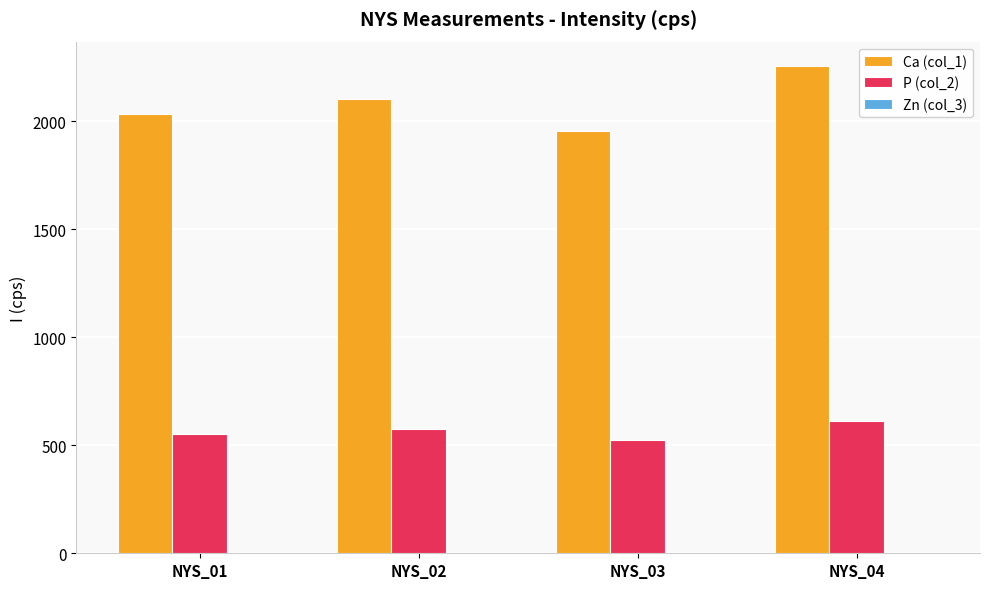

Is the value of P (col_2) at NYS_03 greater than the value of Ca (col_1) at NYS_03?

No